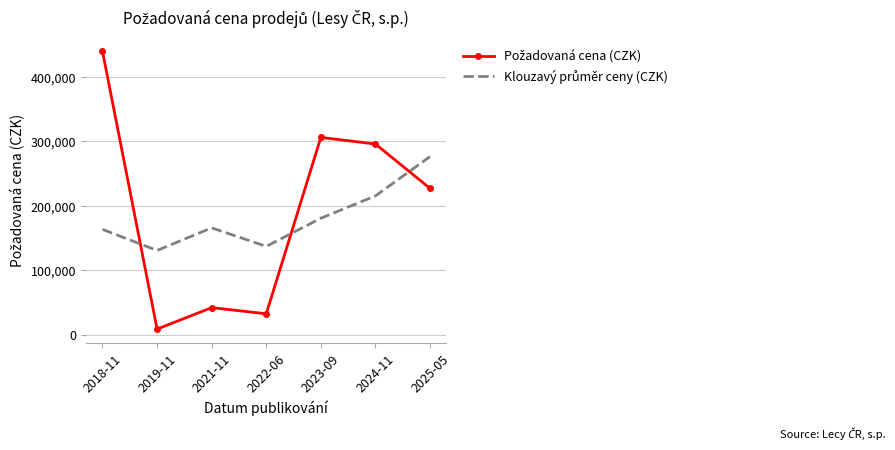

Which category has the lowest value across all series?

2019-11